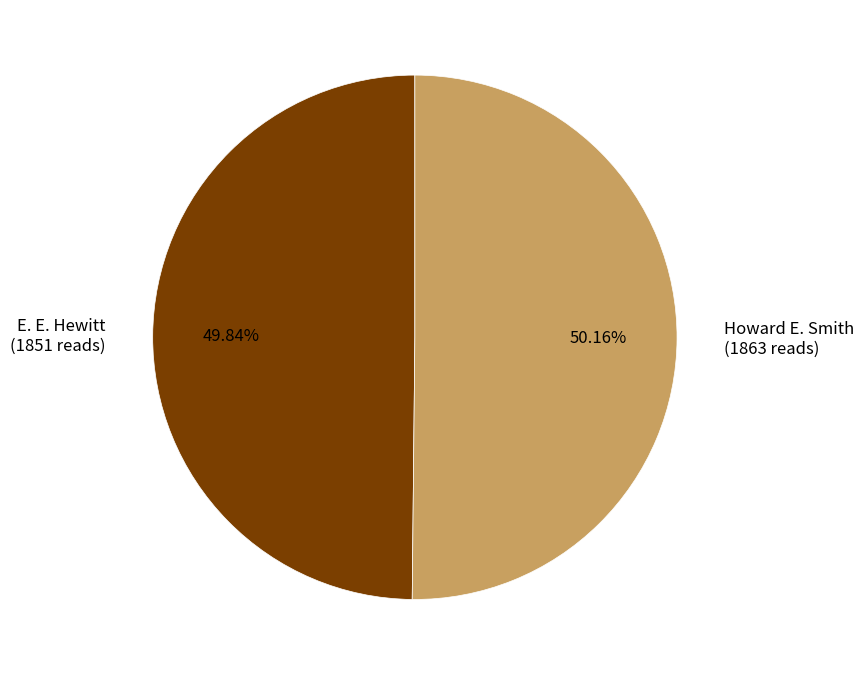

Approximately how many times larger is the value at Howard E. Smith (1863 reads) compared to E. E. Hewitt (1851 reads)?

1.0